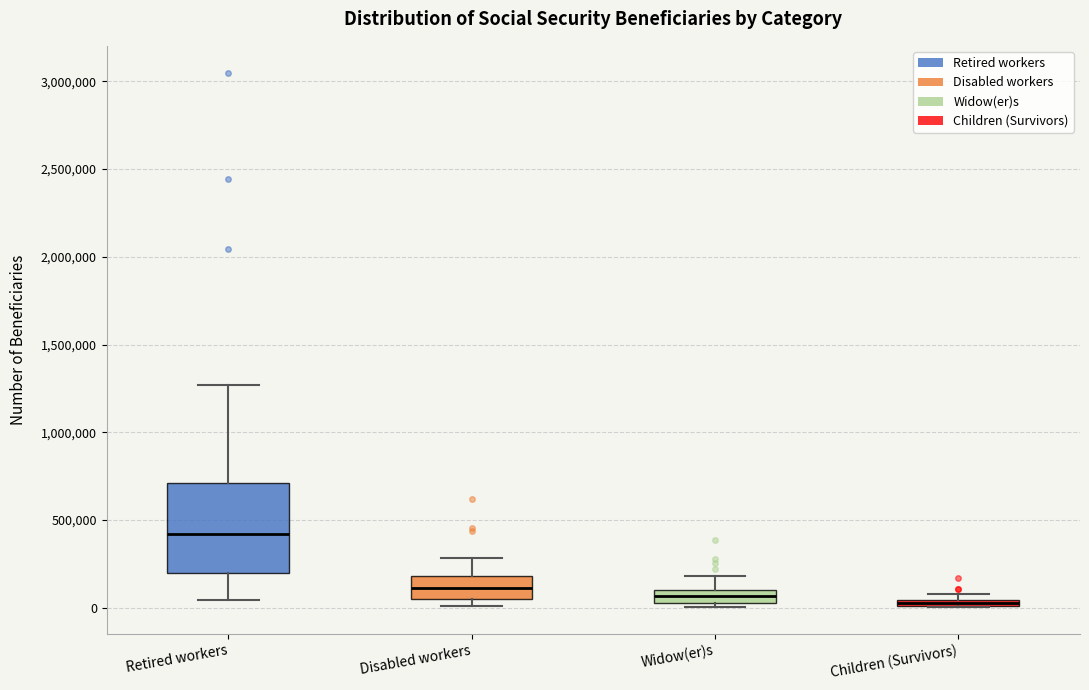

Where does the lower whisker of the box for Retired workers end on the y-axis? The values are not printed on the chart, so give them approximately, as read against the axis.

50000